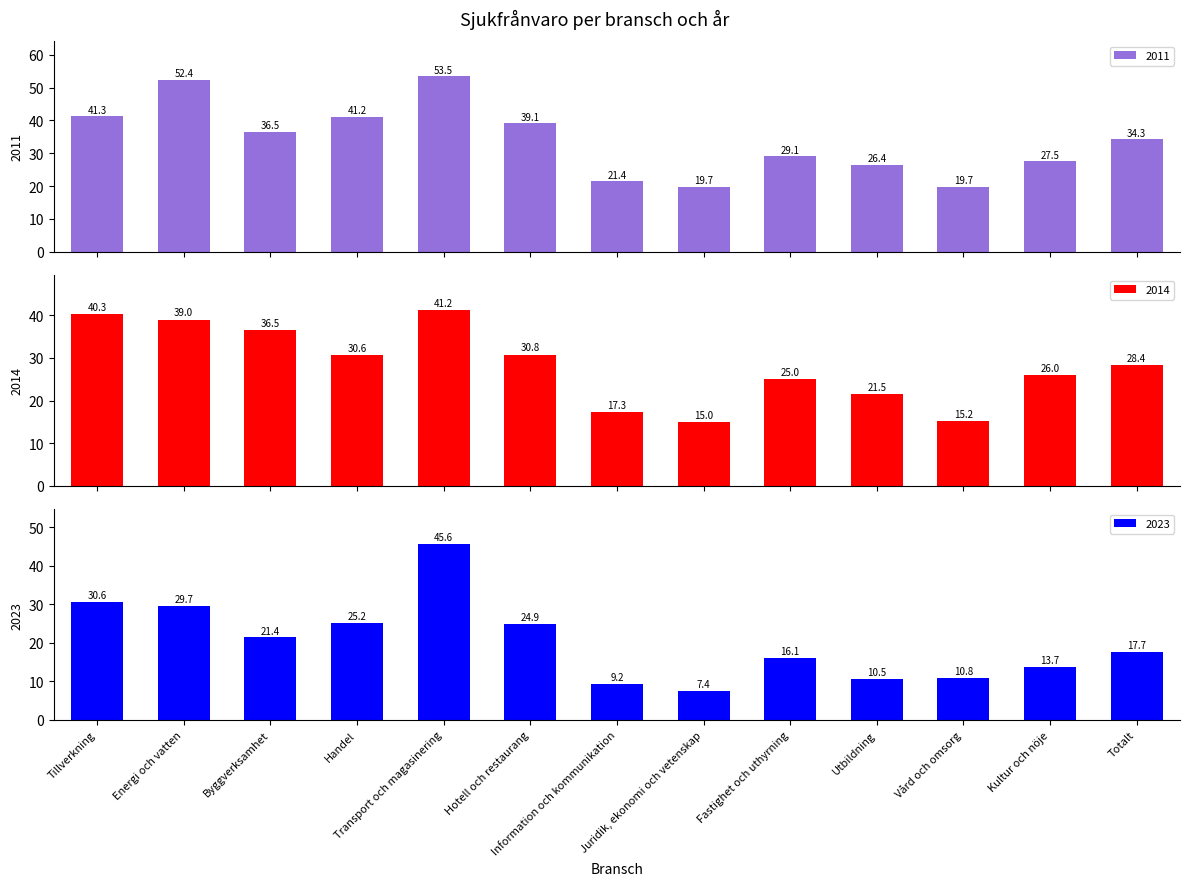

Where is 2023 nearest to the value 26?

Handel